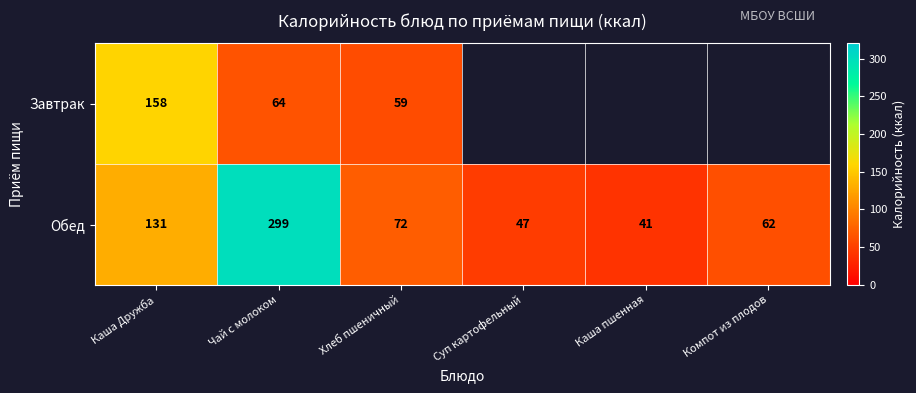

What is the minimum value for Обед?

41